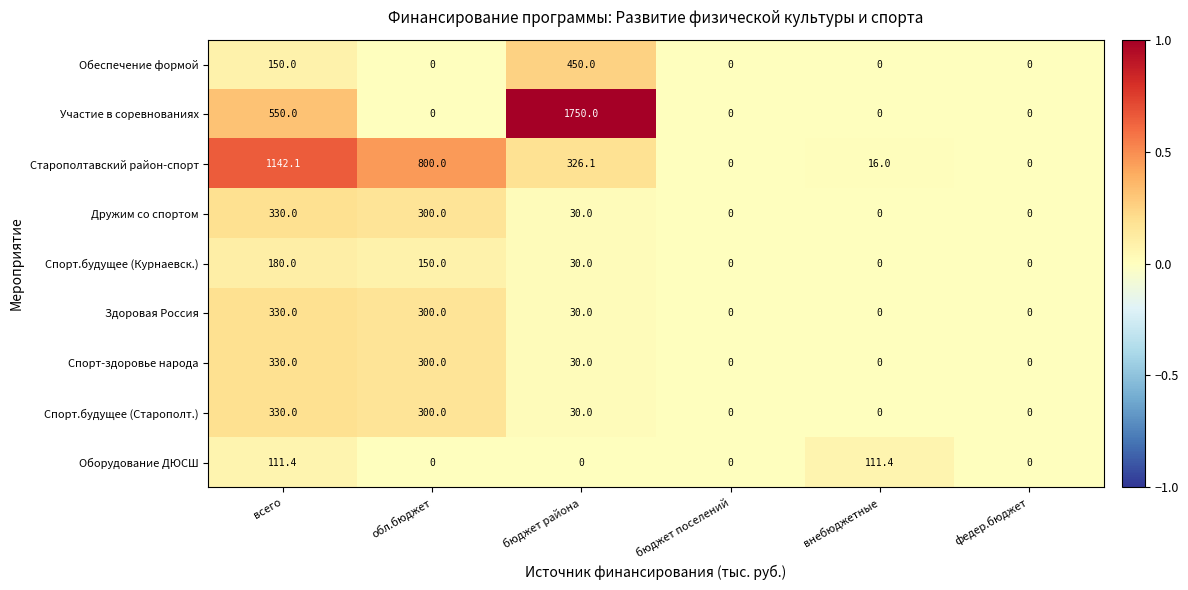

What is the average value of the Старополтавский район-спорт series?

380.7